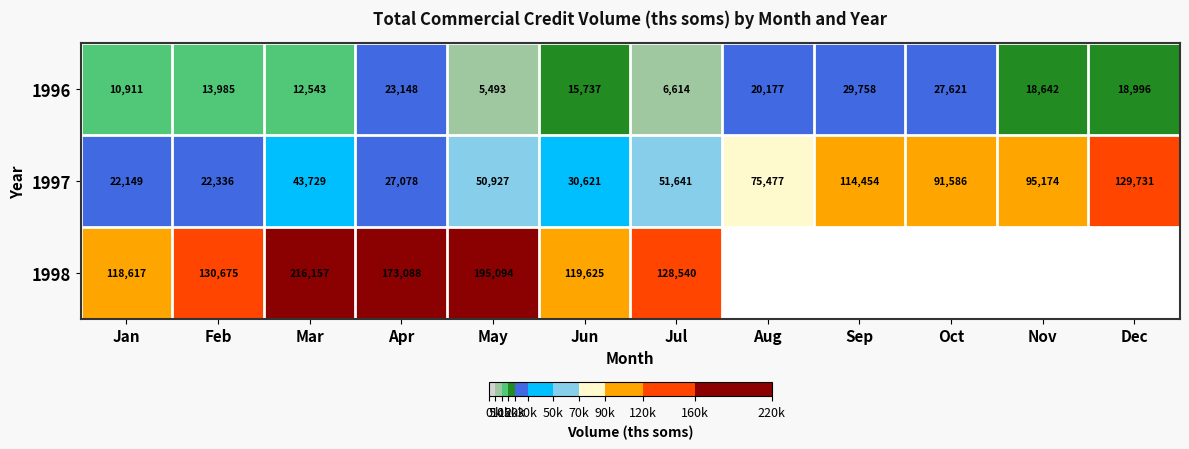

At how many categories does at least one series exceed 212485?

1